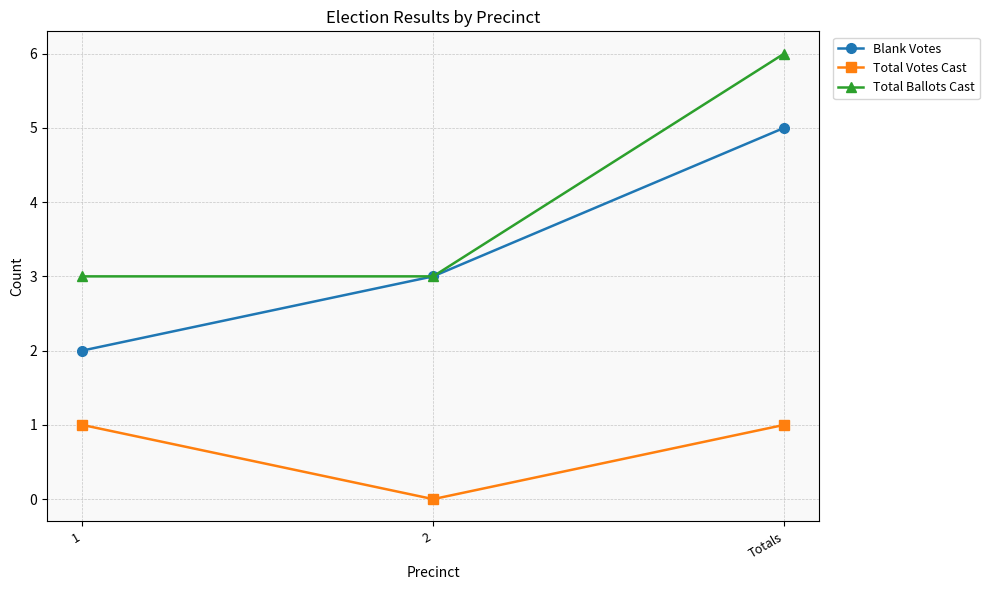

What is the label of the 3rd point from the right?

1